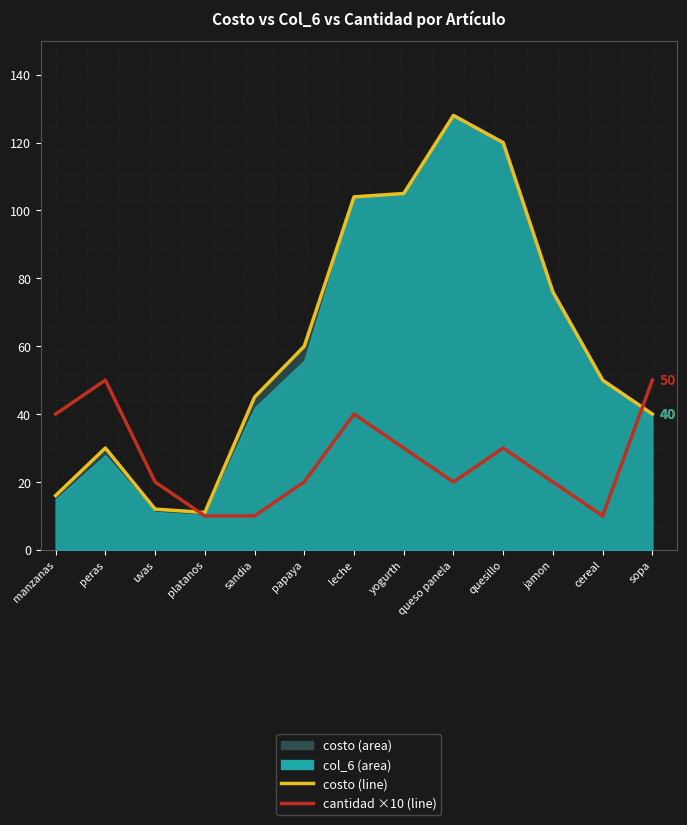

Which series has the widest spread of values?

costo (line)